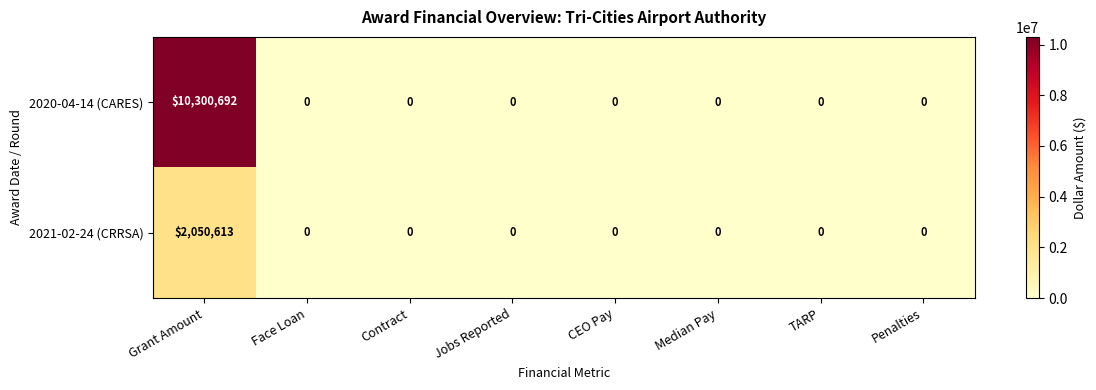

Which series has the widest spread of values?

2020-04-14 (CARES)